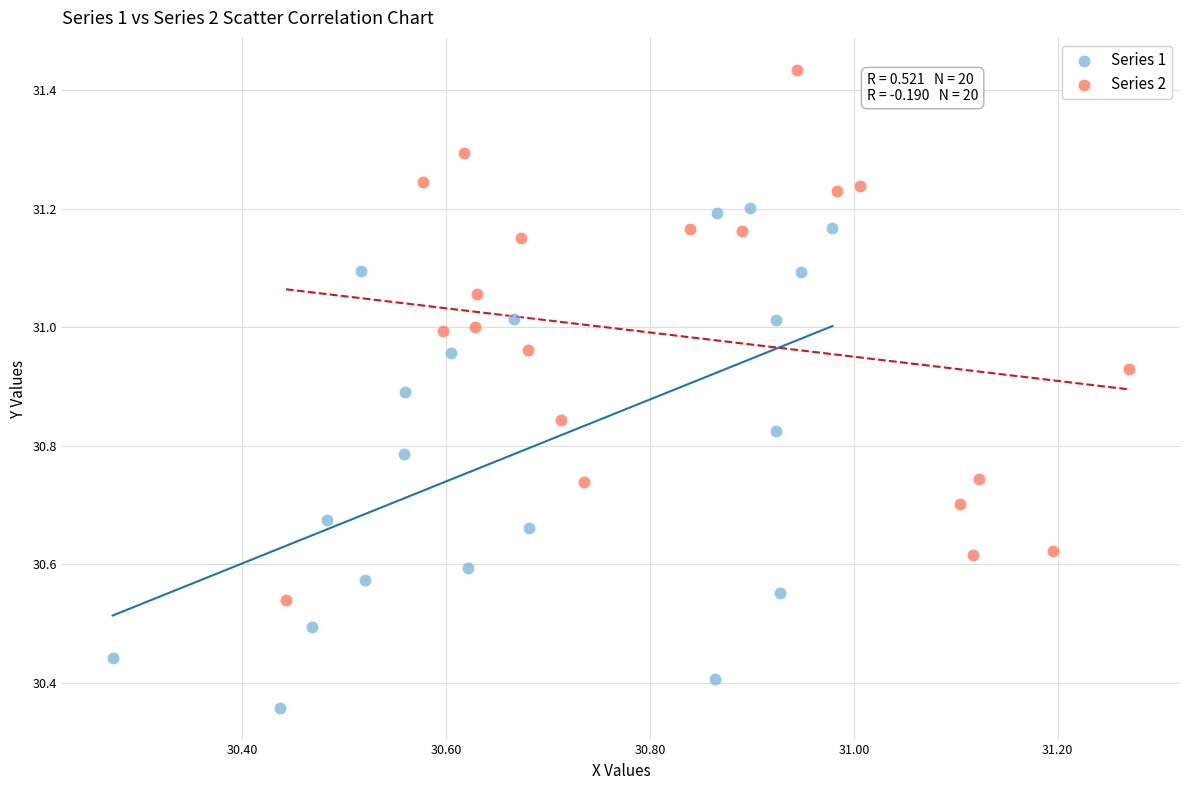

Which series reaches the minimum Y coordinate?

Series 1